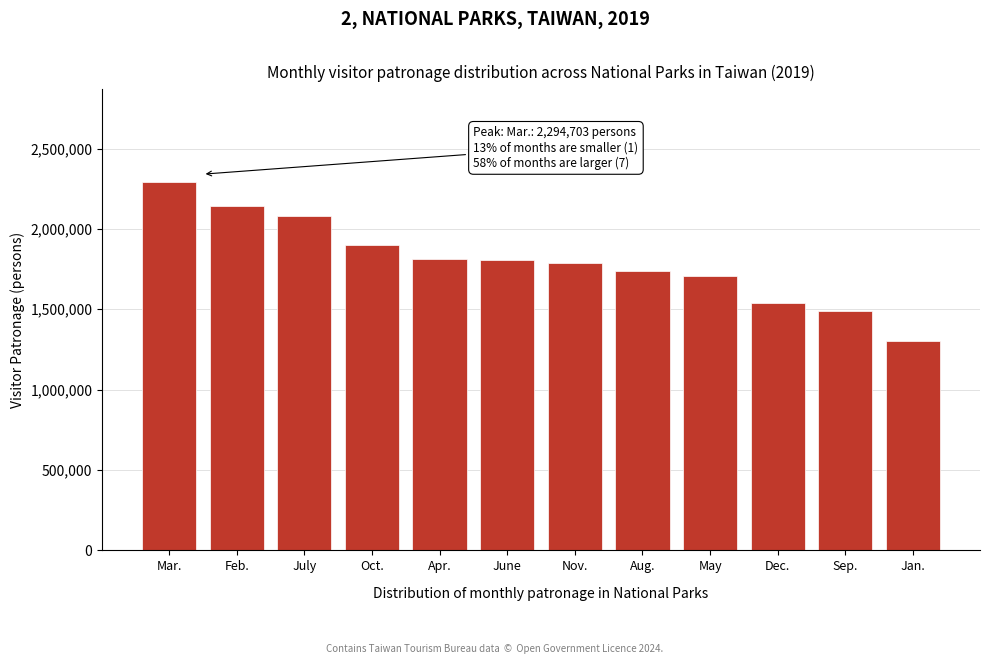

True or false: the data shows 1741030 at Aug..

True